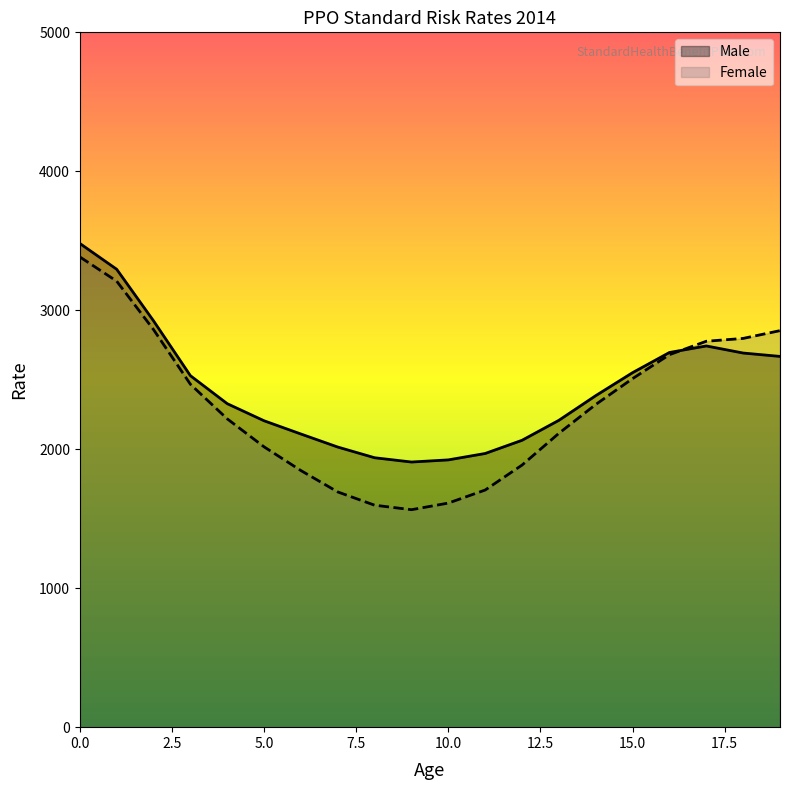

What is the minimum value for Male?

1908.0